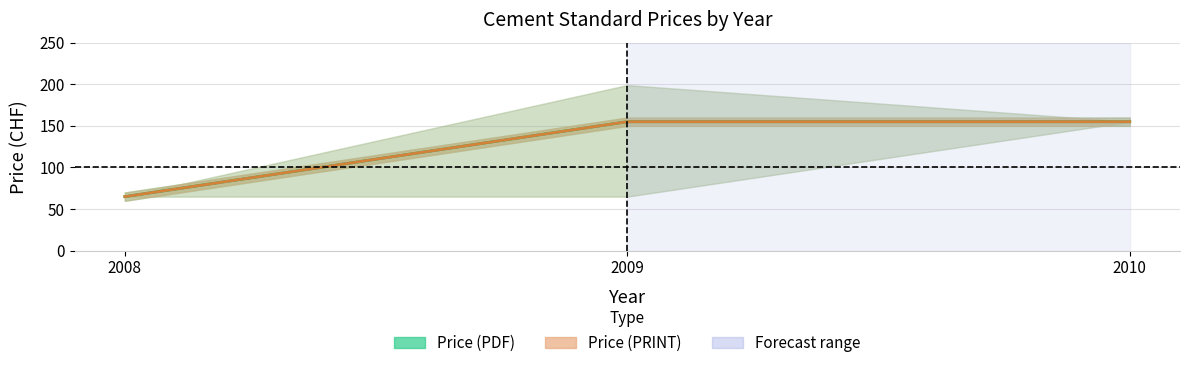

What is the approximate value of Price (PDF) at 2009?

155